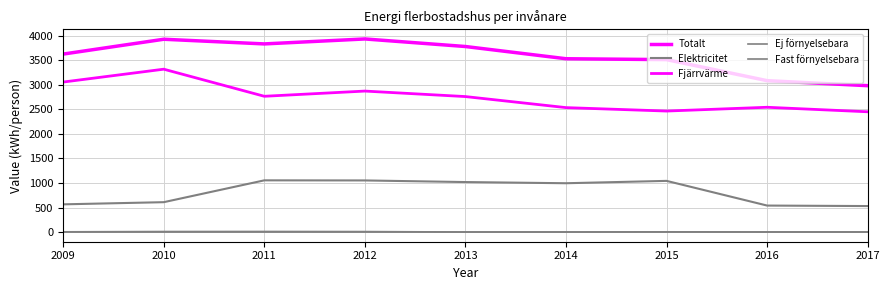

True or false: Totalt has a value of 3514 at 2015.

True